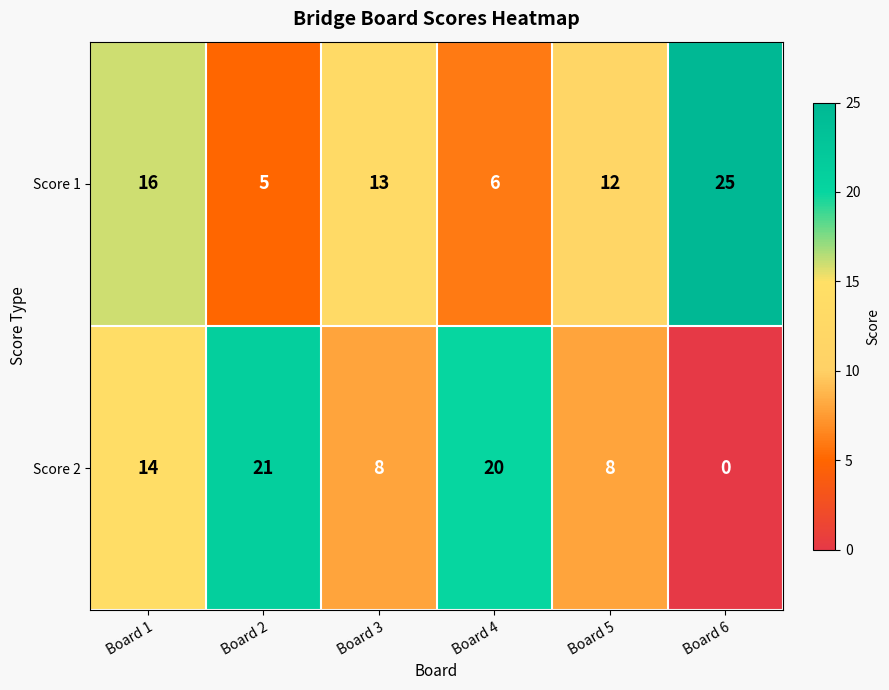

What is the maximum value for Score 1?

25